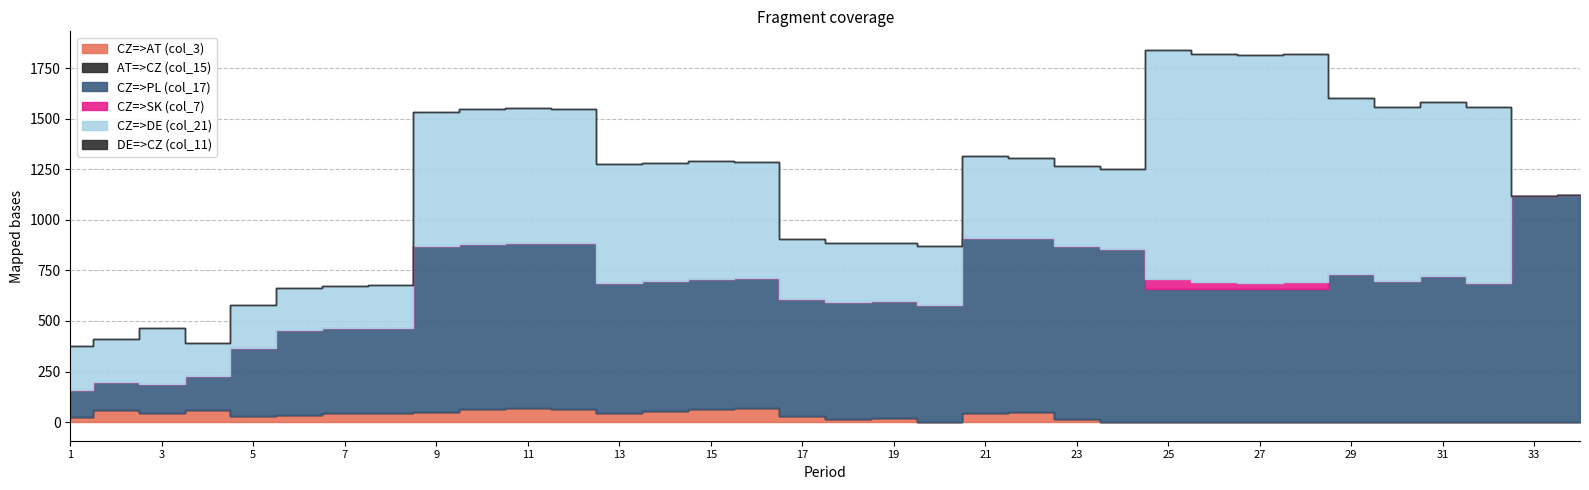

True or false: DE=>CZ (col_11) and CZ=>PL (col_17) cross at least once.

False